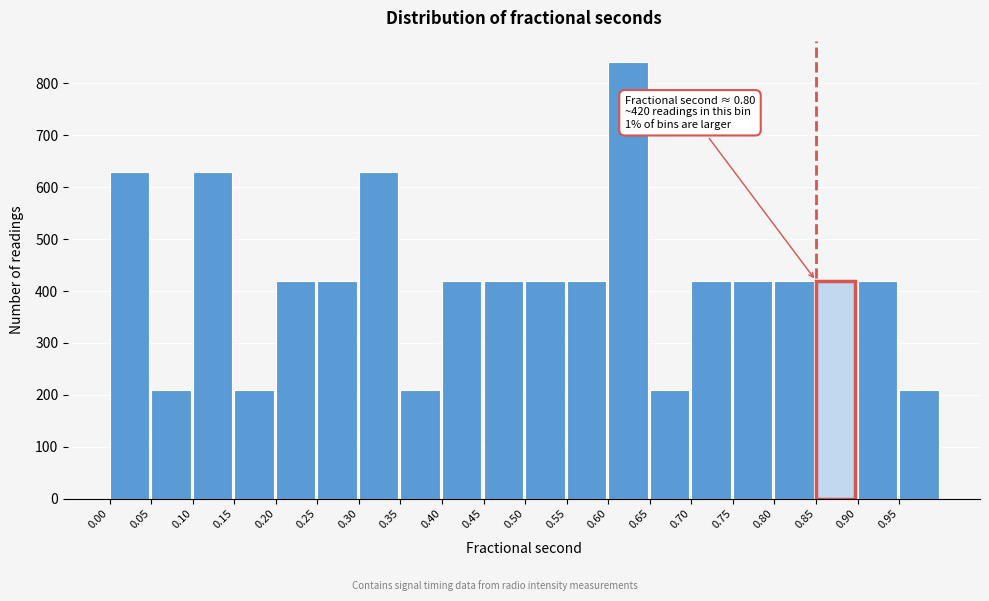

Which range on the x-axis has the tallest bar?

0.60 to 0.65